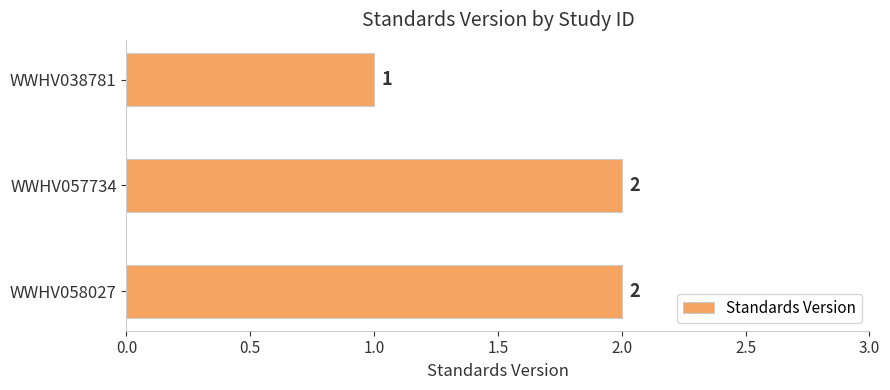

True or false: the data shows 1 at WWHV038781.

True